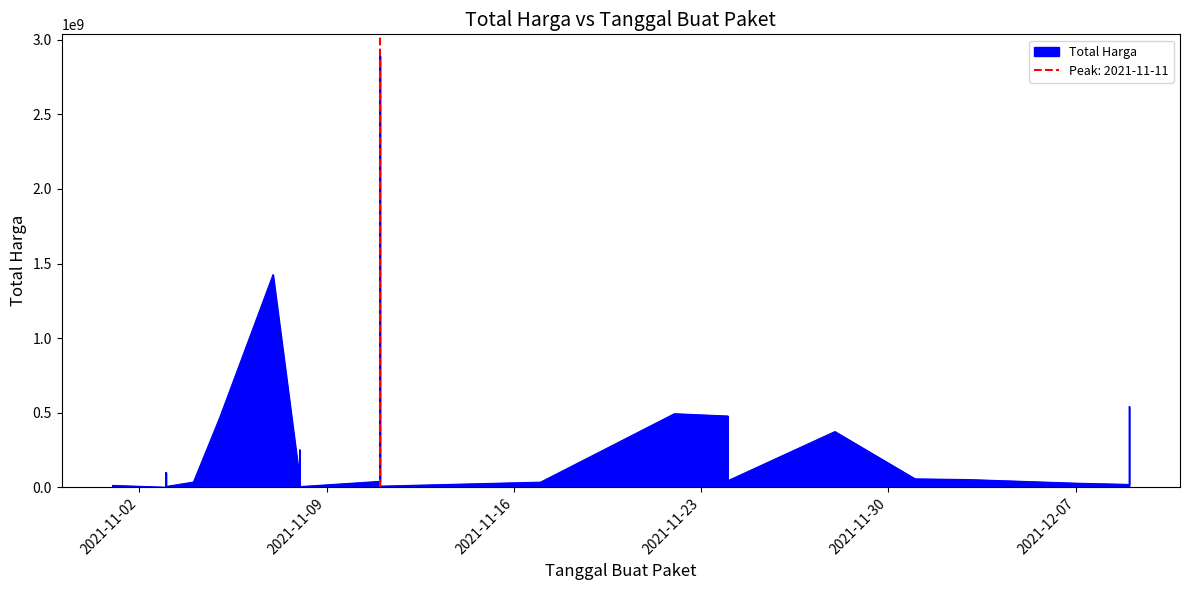

How many points are higher than both their immediate neighbors (excluding endpoints)?

10